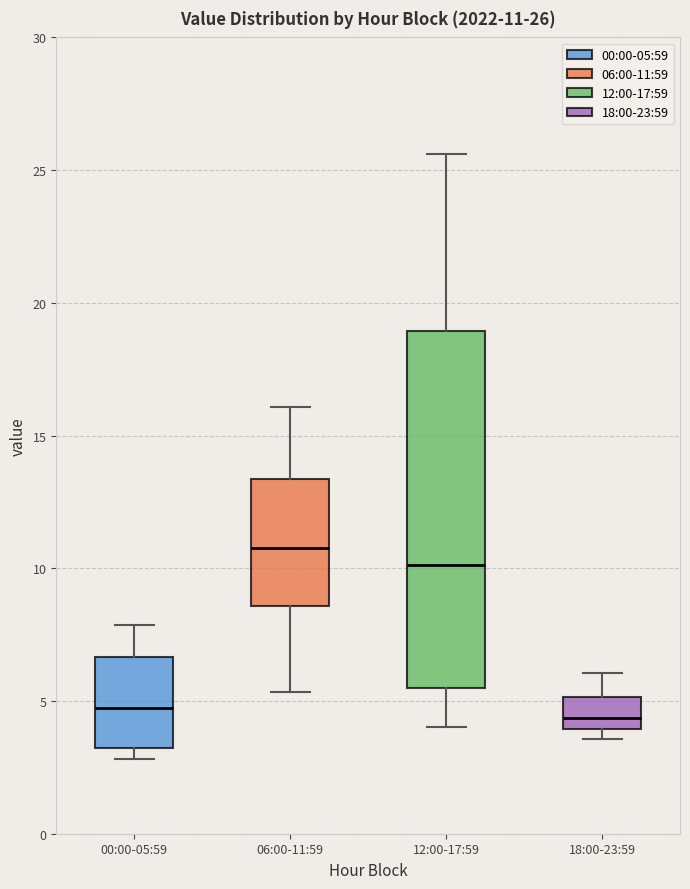

Which box is the tallest, from its lower edge to its upper edge?

12:00-17:59